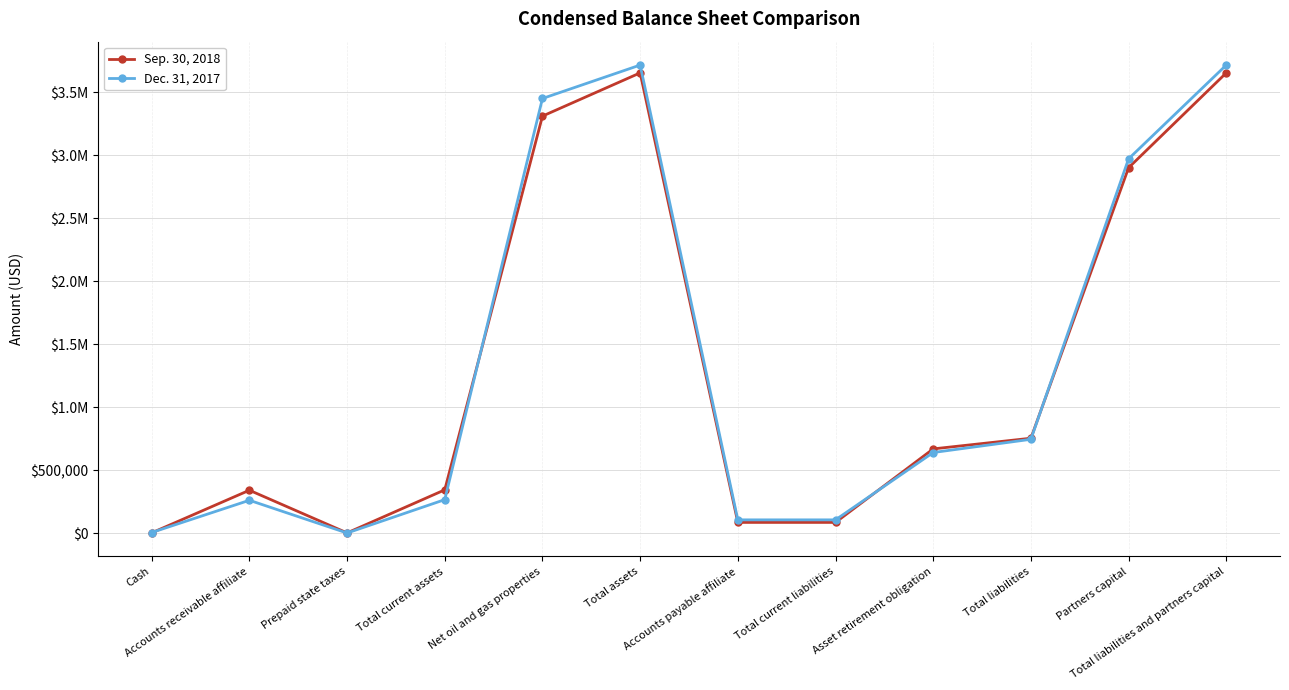

What is the label of the 1st point from the left?

Cash